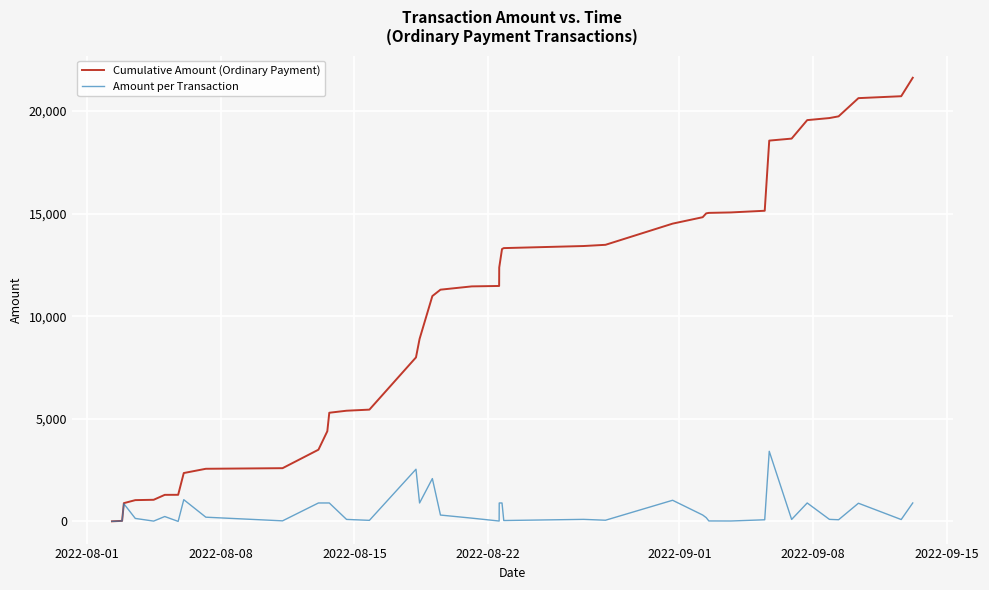

How many values in the Amount per Transaction series exceed 186?

20